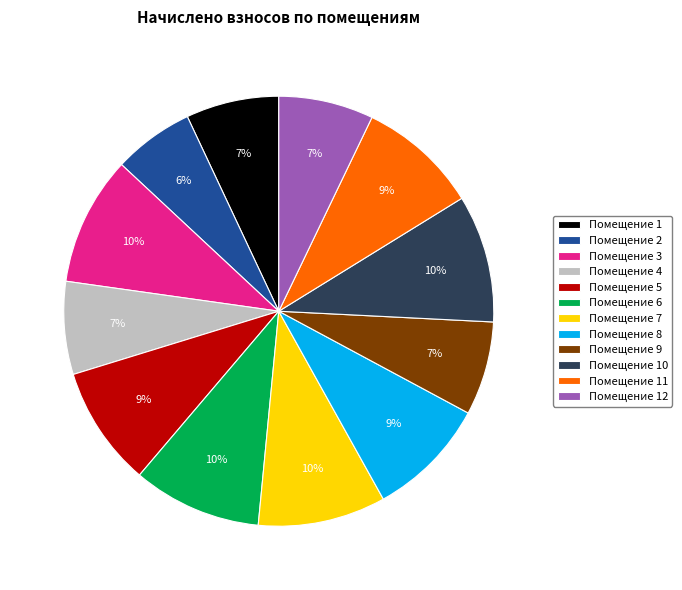

To the nearest percent, what is the difference between the largest and smallest slice percentages?

4%